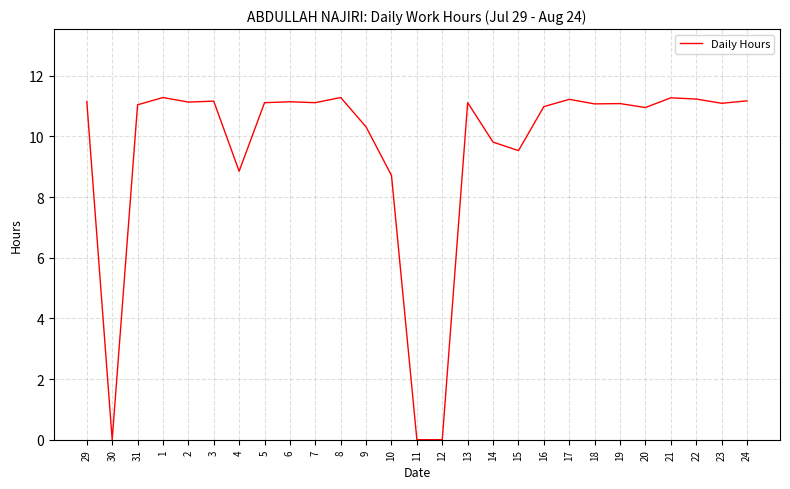

What is the greatest value displayed?

11.3